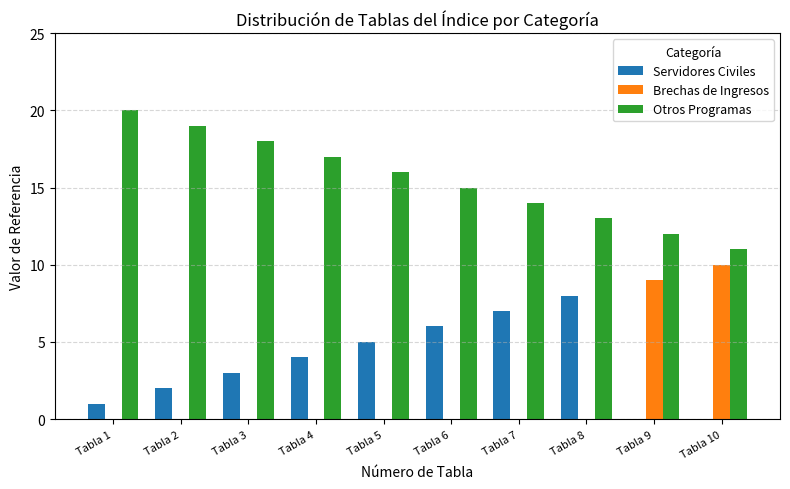

How many distinct data groups are displayed?

3